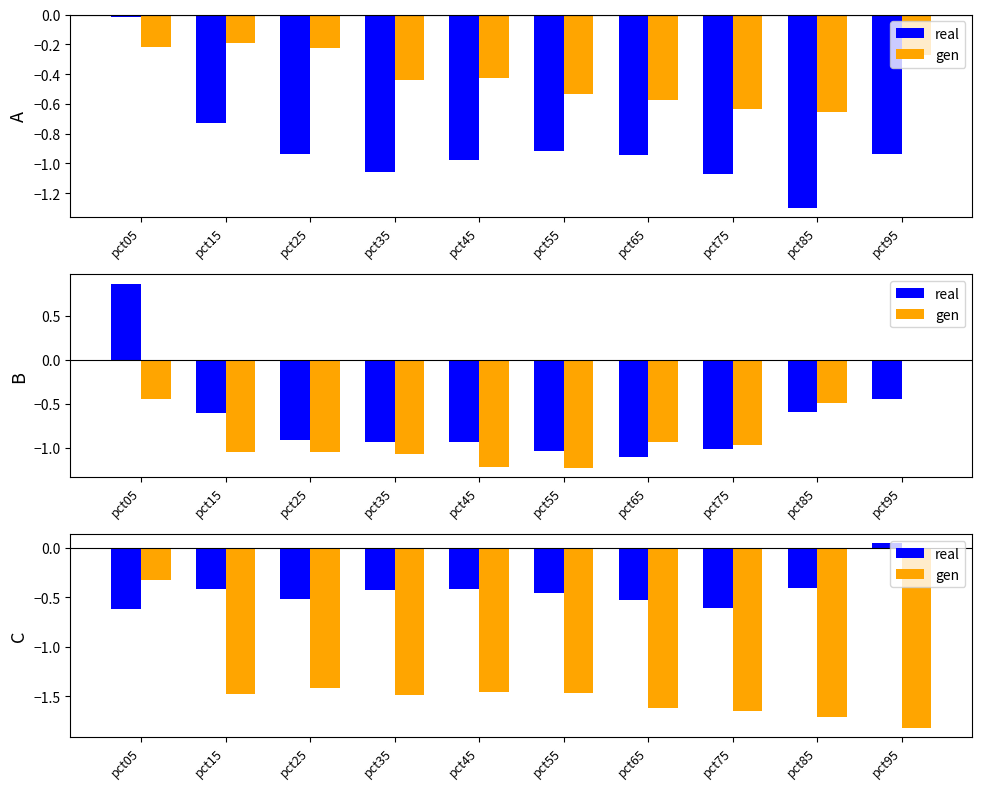

What is the average value of the real series?

-0.4